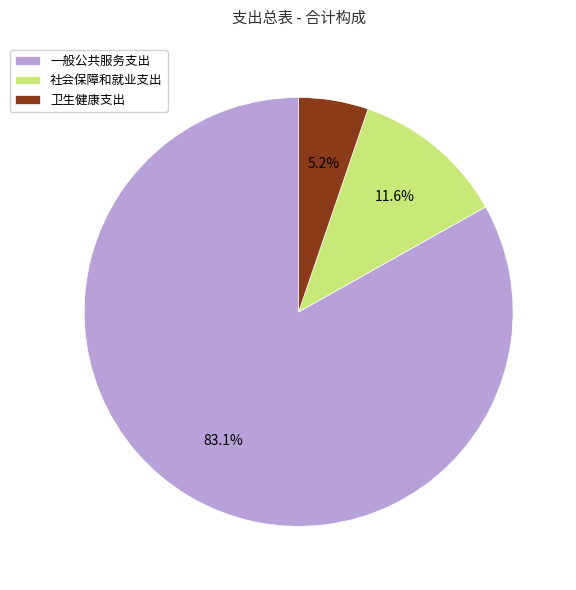

How much of the chart is everything except 社会保障和就业支出?

88.4%